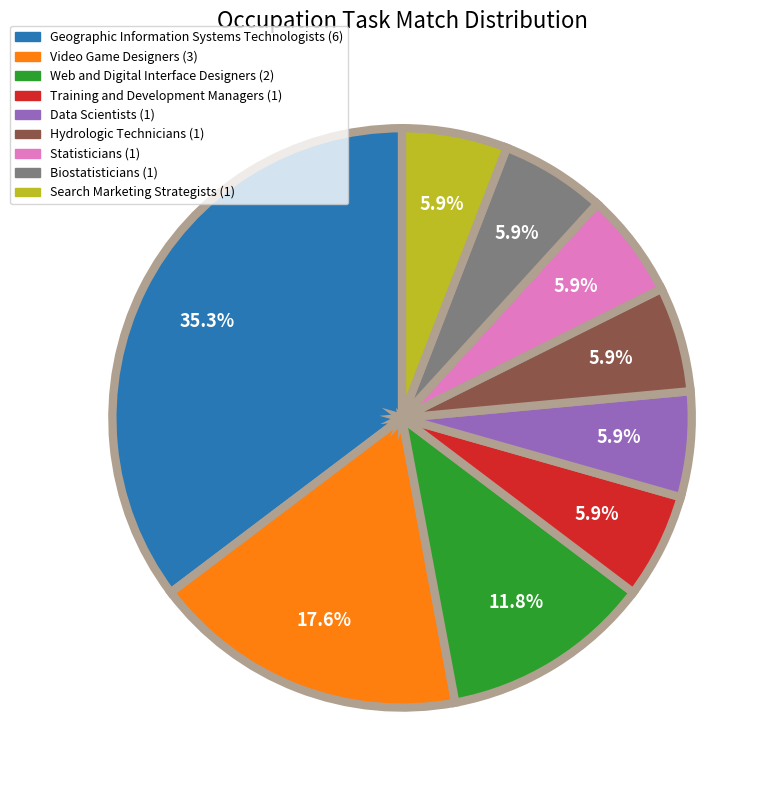

What percentage is the Training and Development Managers slice, to the nearest percent?

6%